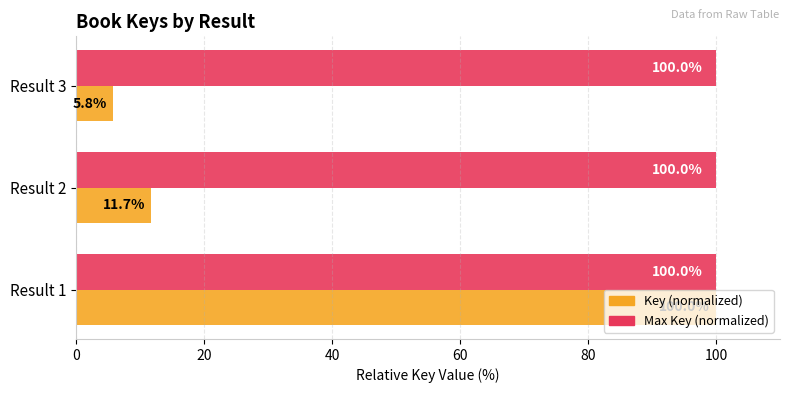

What is the sum of all Max Key (normalized) values?

300.0